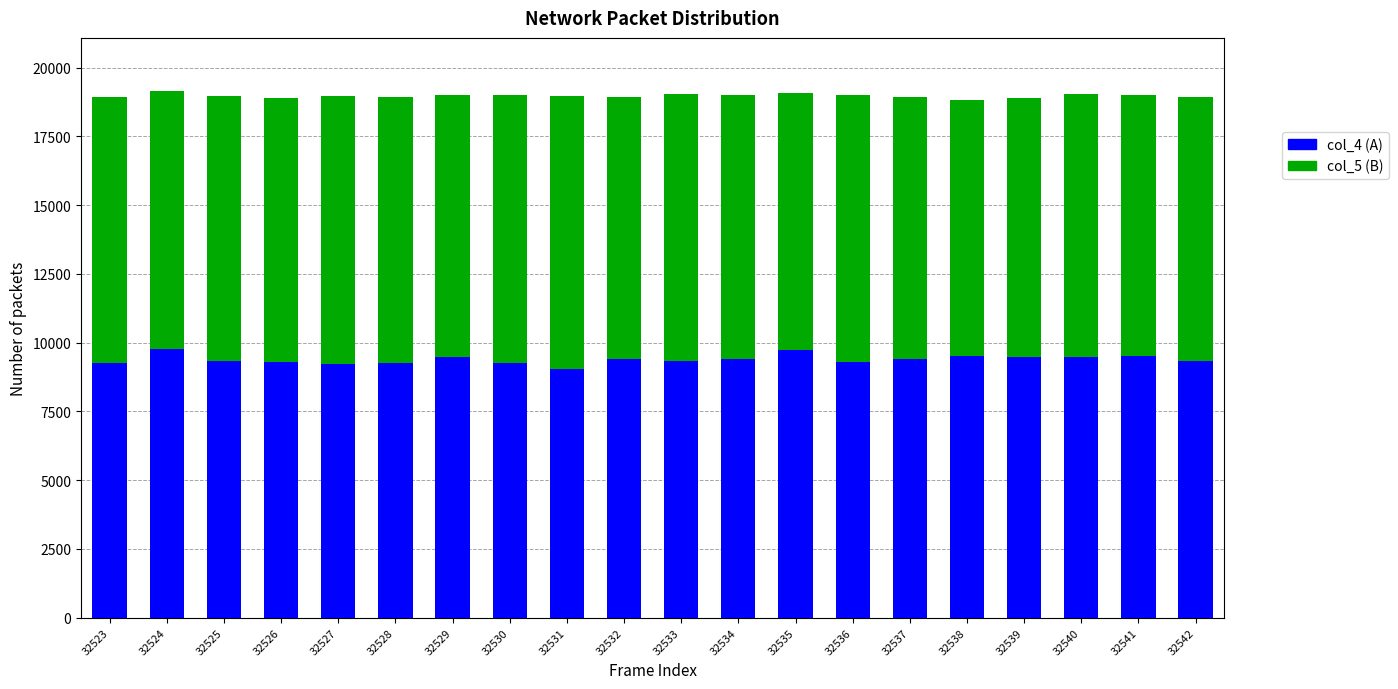

Does the chart contain any negative values?

No